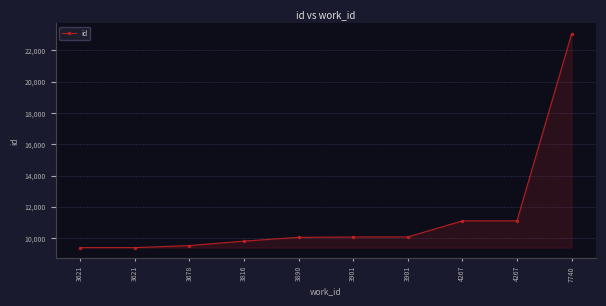

At which category does the chart reach its minimum across all series?

3621